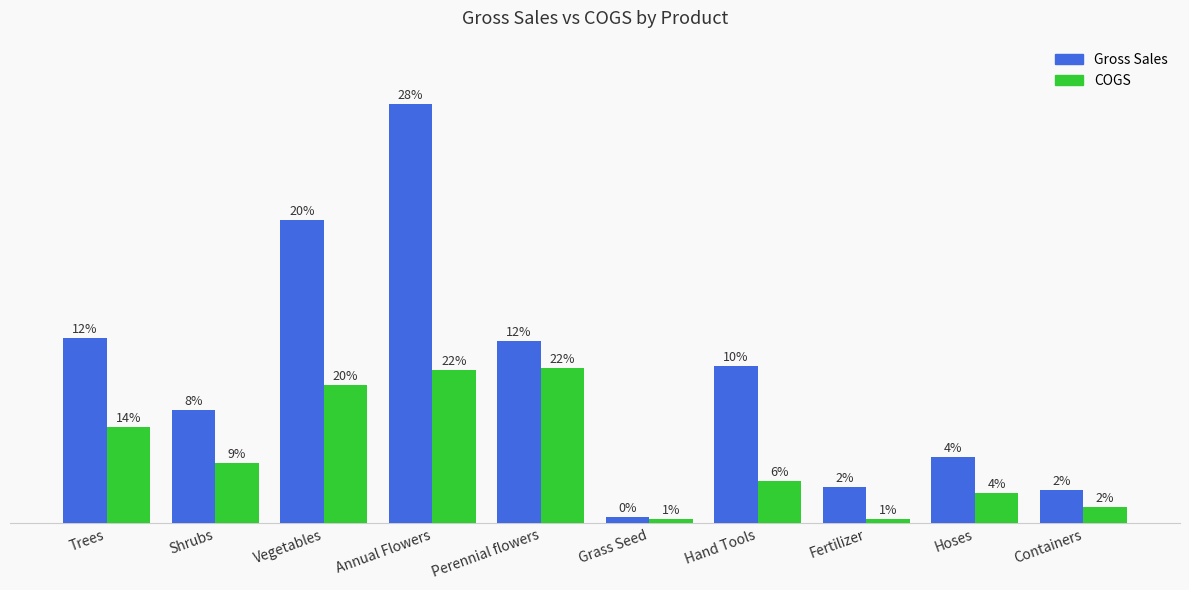

What is the label of the 4th bar from the right?

Hand Tools